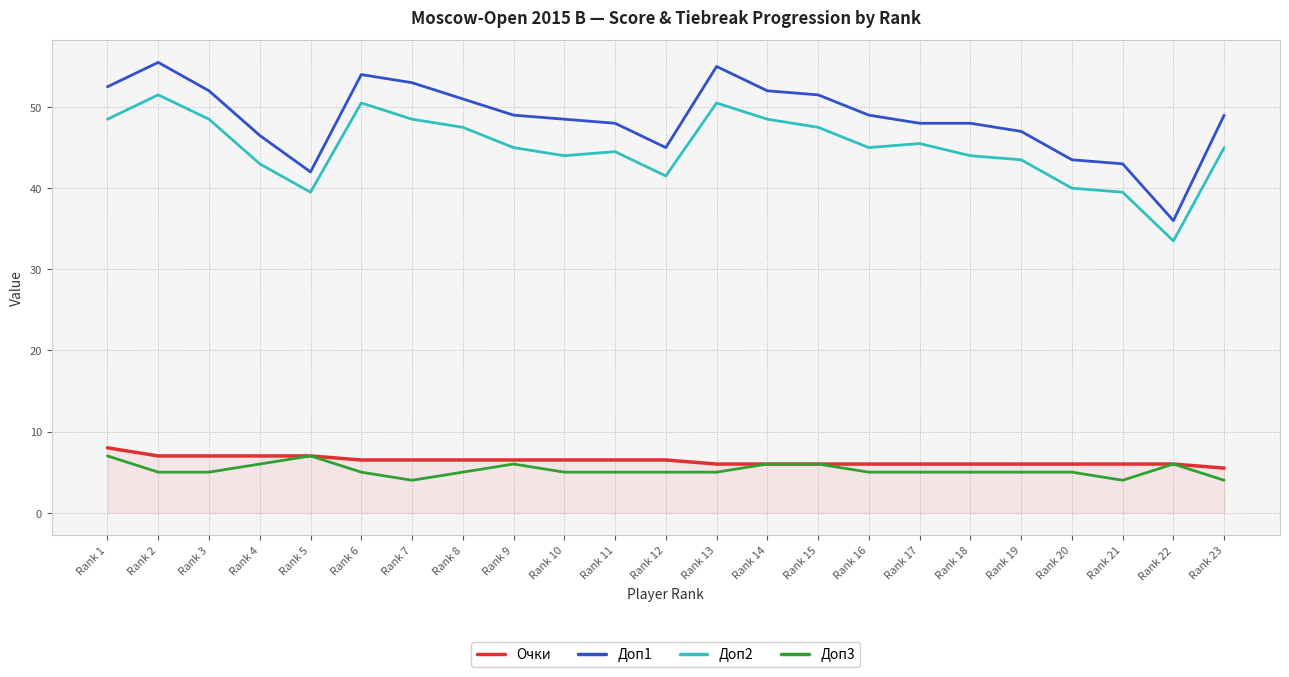

What is the lowest value of the Доп2 series?

33.5